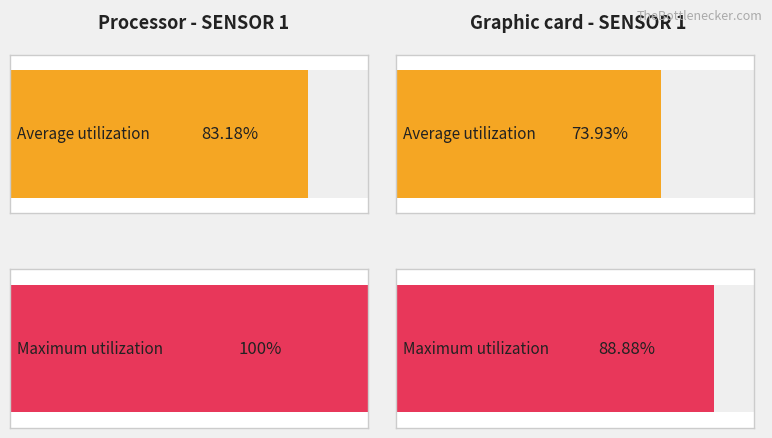

Where is Maximum utilization nearest to the value 1939?

position x 2